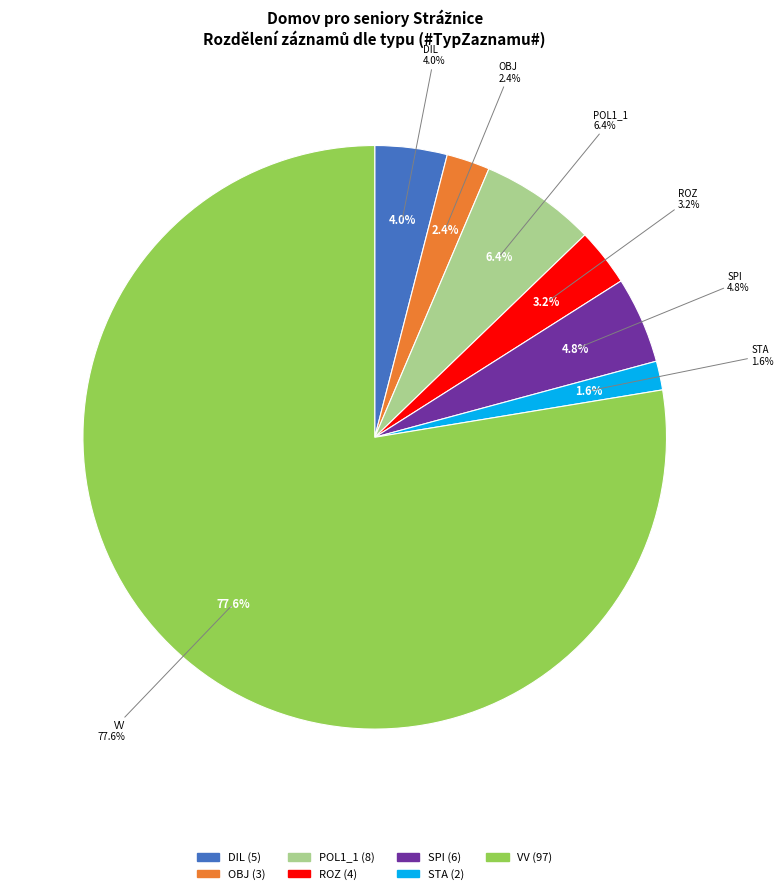

Is there any slice that represents more than half of the pie?

Yes